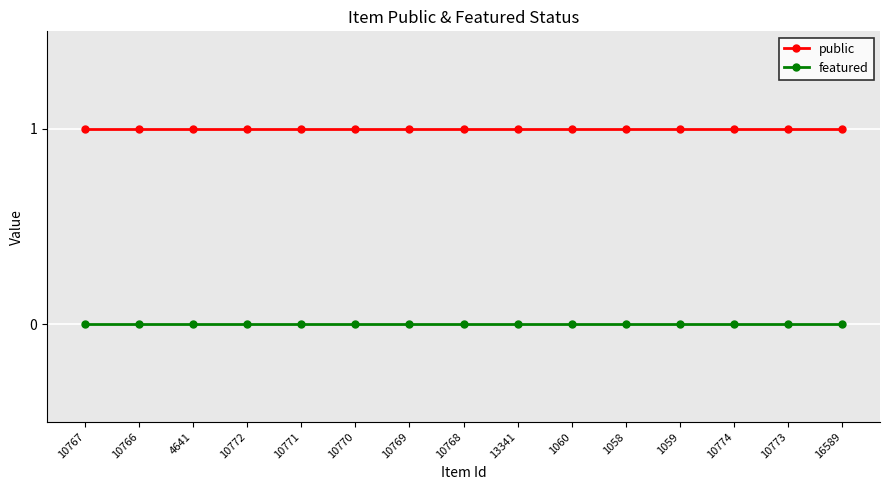

True or false: featured has a value of 0 at 10774.

True